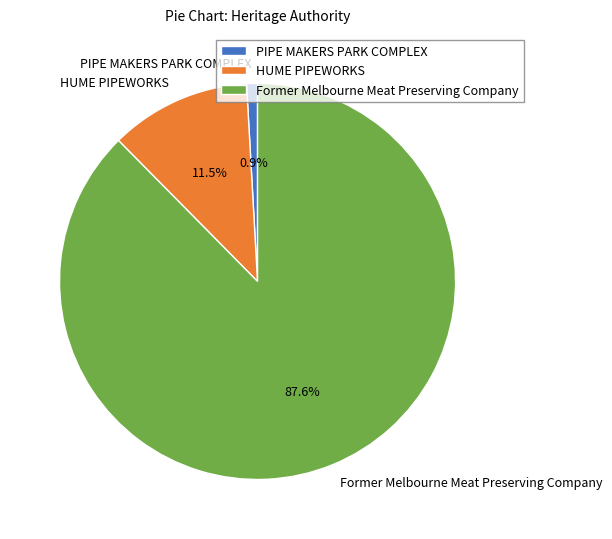

Approximately how many times larger is the value at HUME PIPEWORKS compared to PIPE MAKERS PARK COMPLEX?

13.0